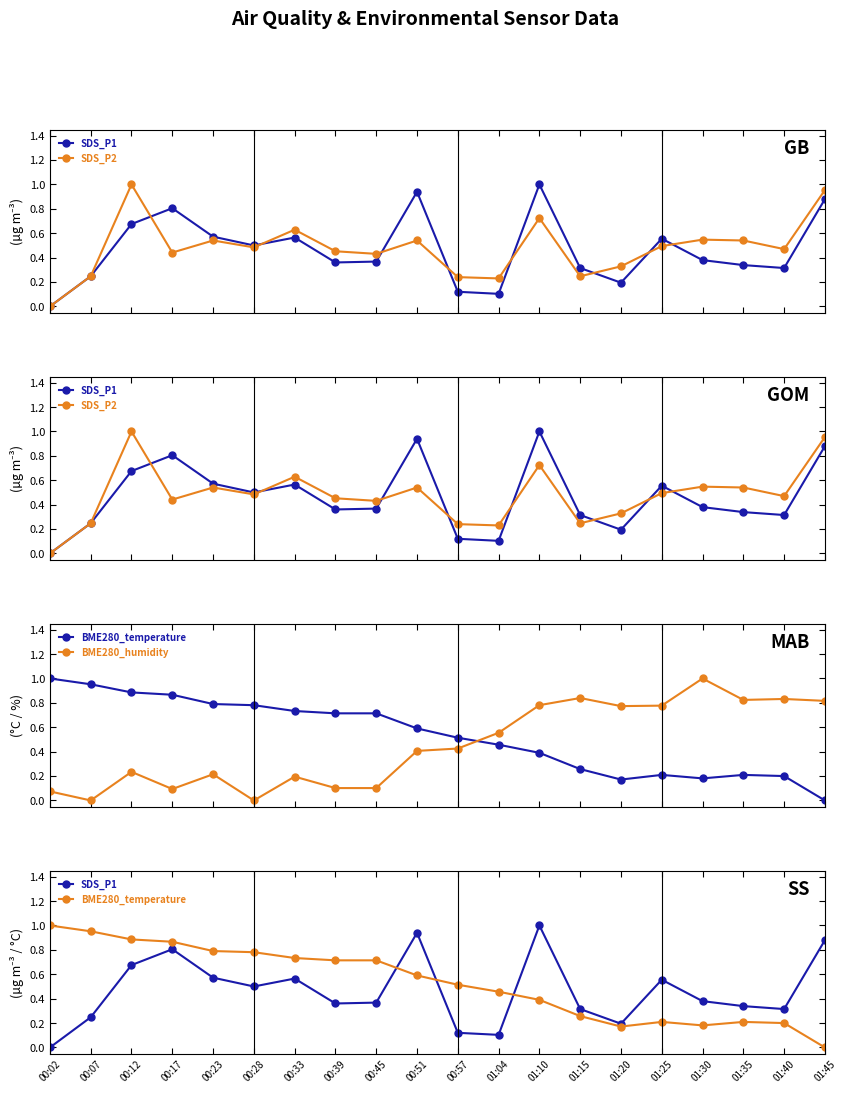

Which series ends up on top after the final intersection of SDS_P1 and BME280_humidity?

SDS_P1